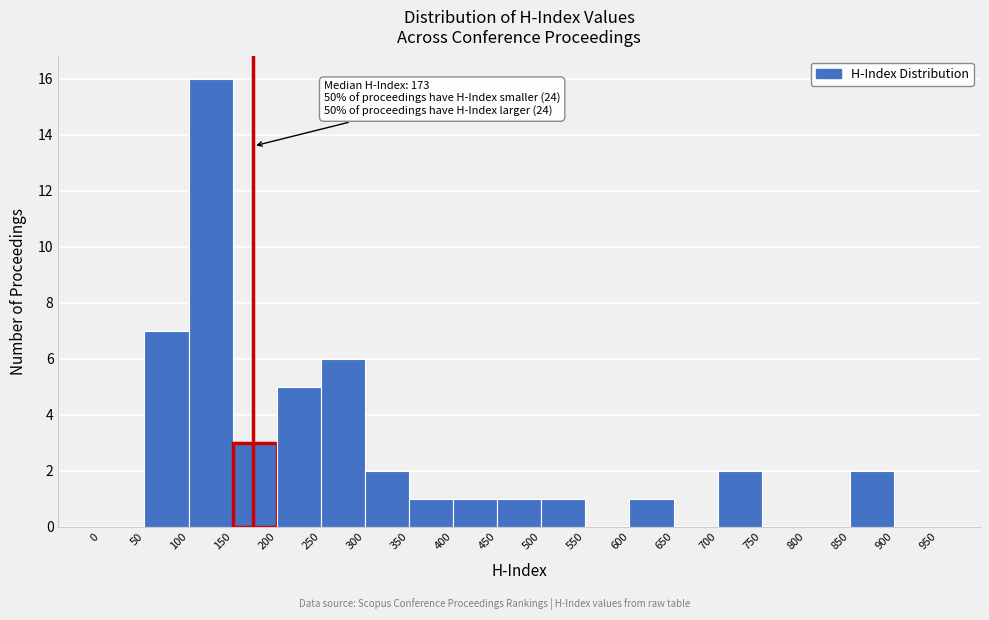

Which range on the x-axis has the tallest bar?

100 to 150